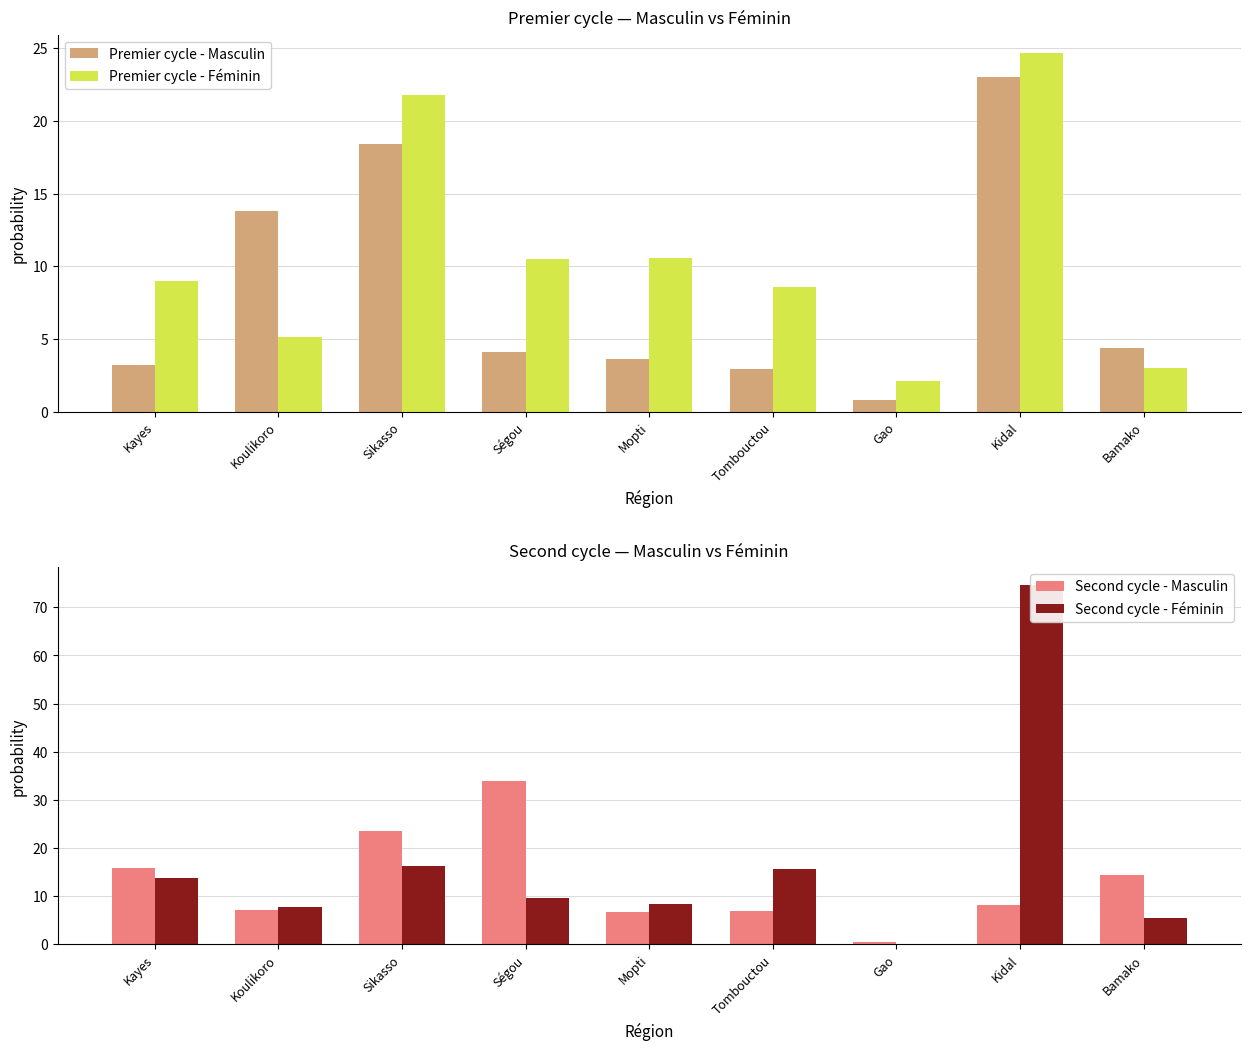

Is the value of Premier cycle - Masculin at Sikasso greater than the value of Second cycle - Masculin at Mopti?

Yes